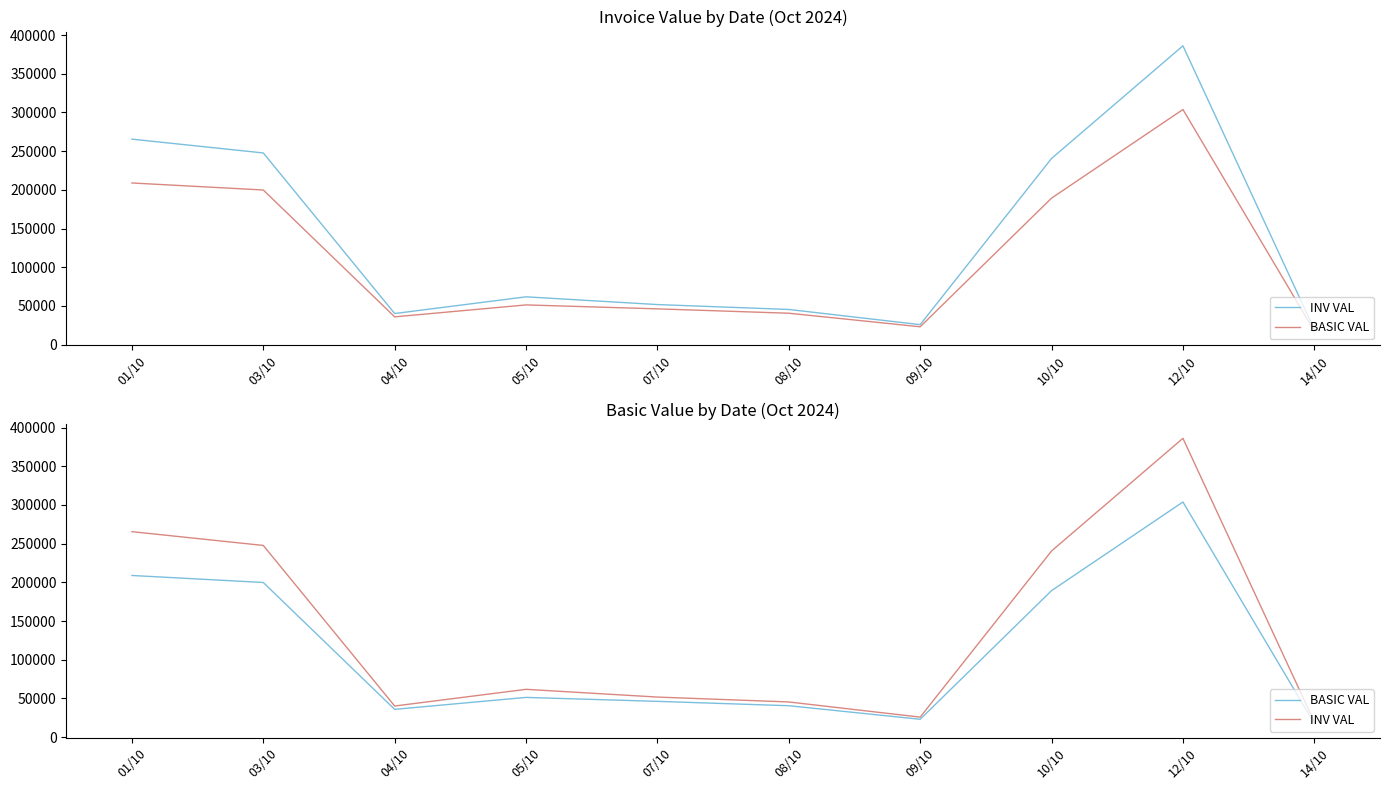

The value of BASIC VAL at 01/10 is 42500.4. True or false?

False